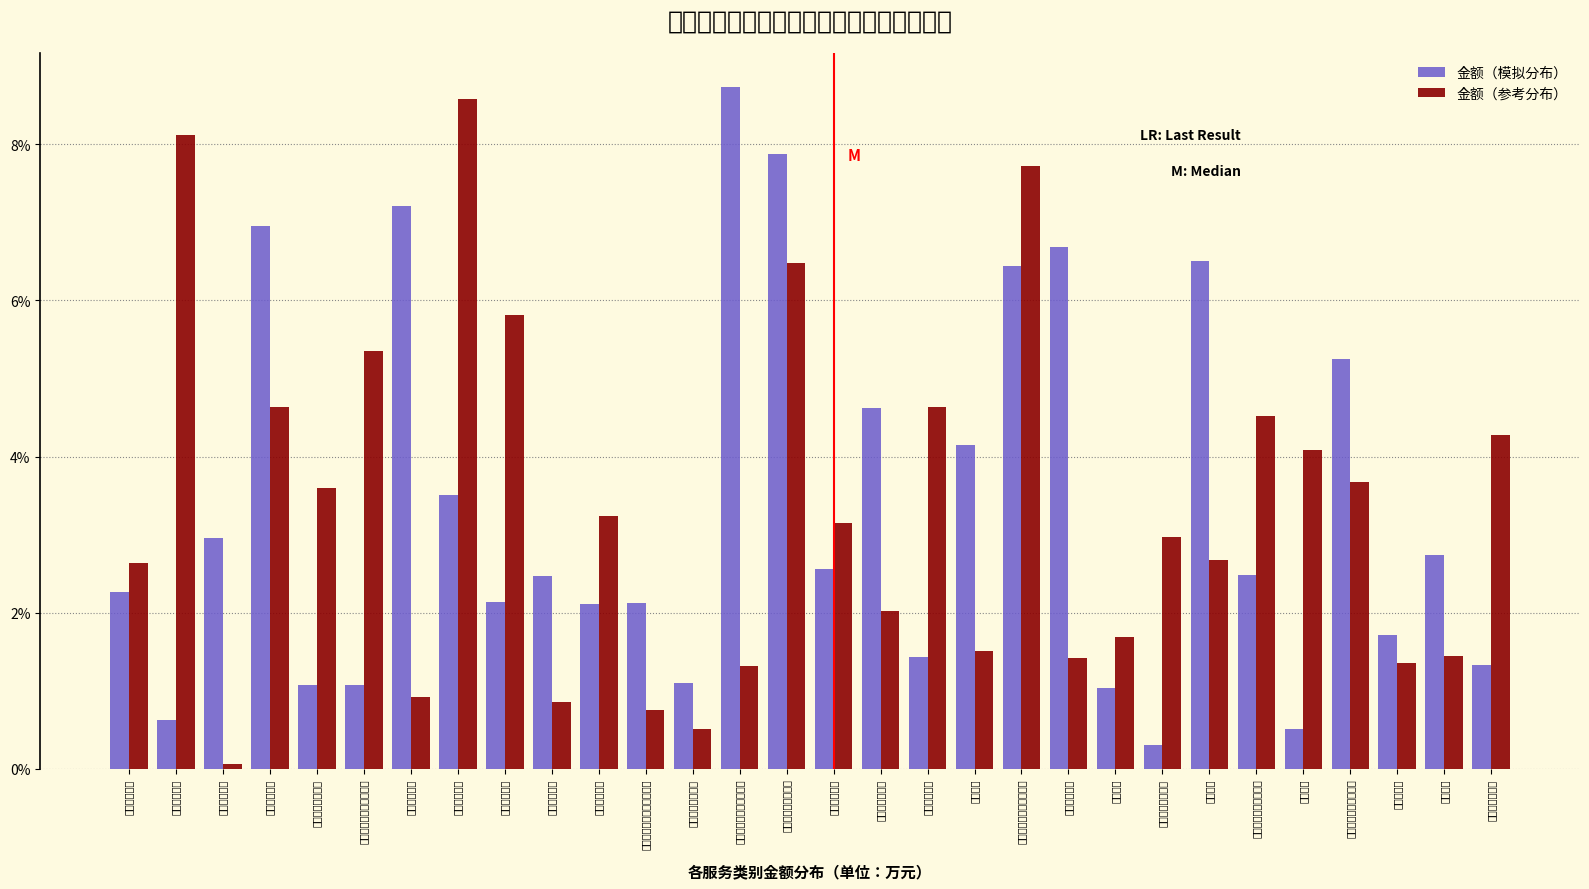

What is the sum of the 金额（参考分布） values at 监督检查辅助服务 and 文化公共服务?

11.6